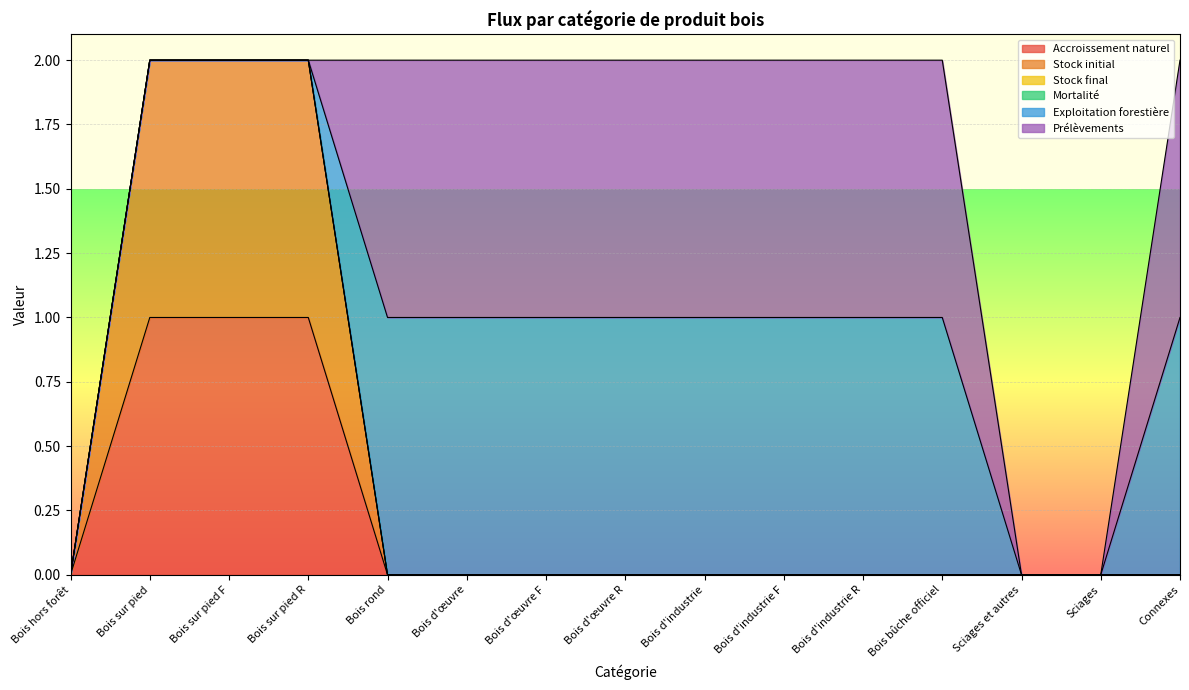

At which label does Accroissement naturel reach its peak?

Bois sur pied